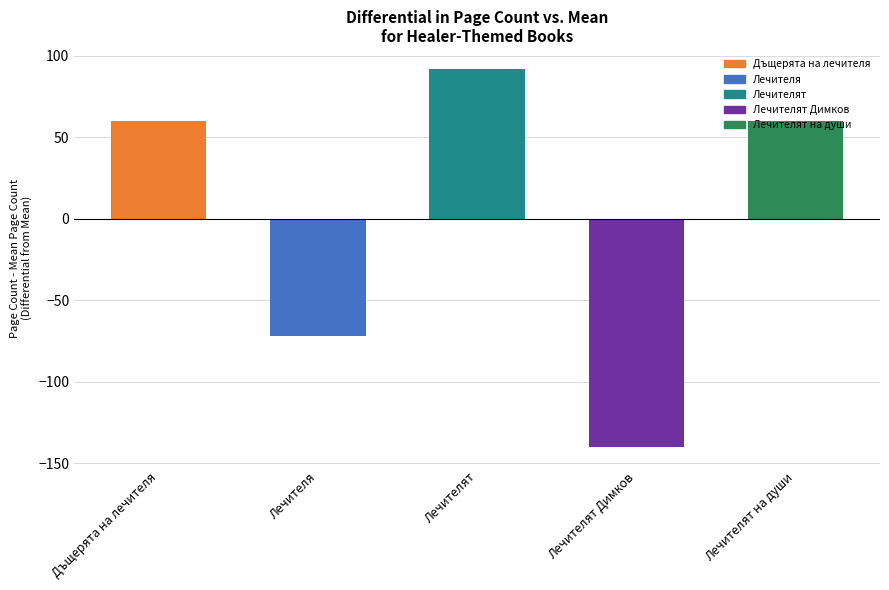

List the labels in order of value, largest first.

Лечителят, Дъщерята на лечителя, Лечителят на души, Лечителя, Лечителят Димков